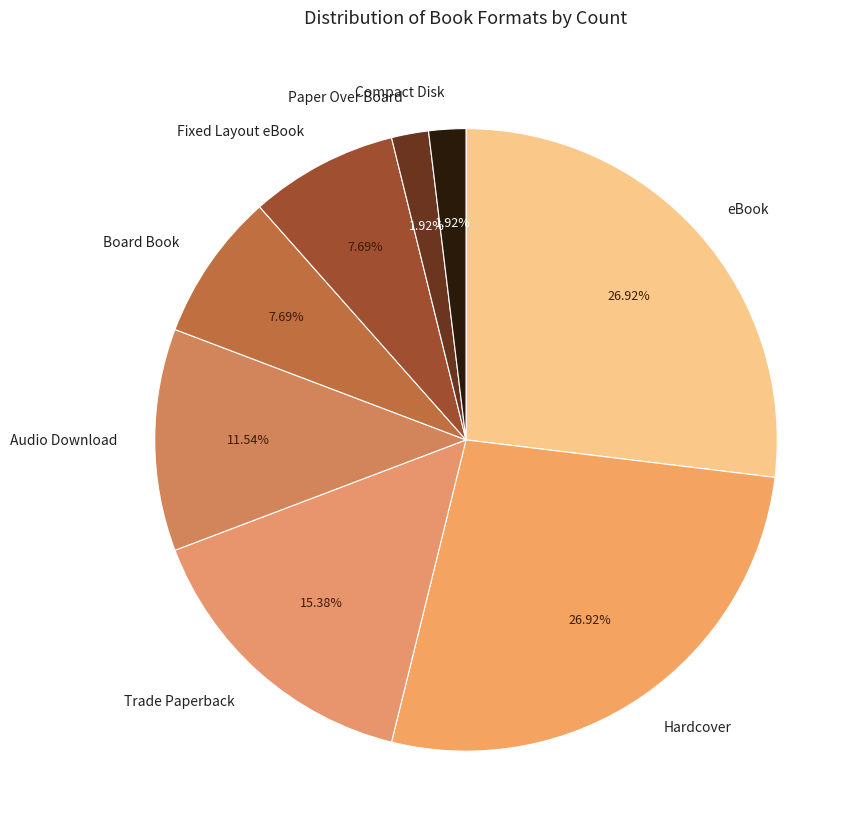

Combined, do eBook and Trade Paperback account for over 50%?

No